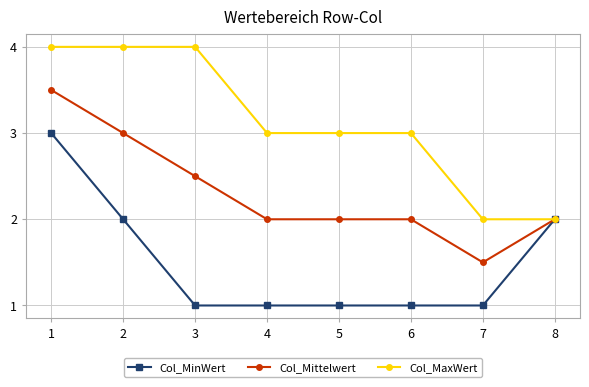

What is the difference between the maximum and second lowest values in the Col_MinWert series?

2.0